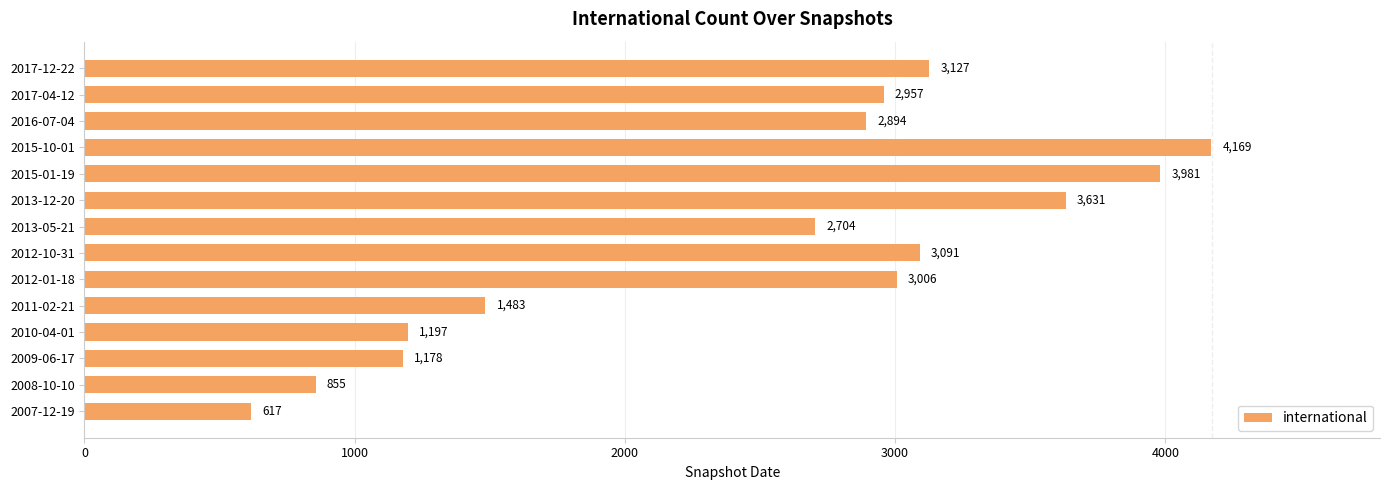

Which category has the highest value across all series?

2015-10-01